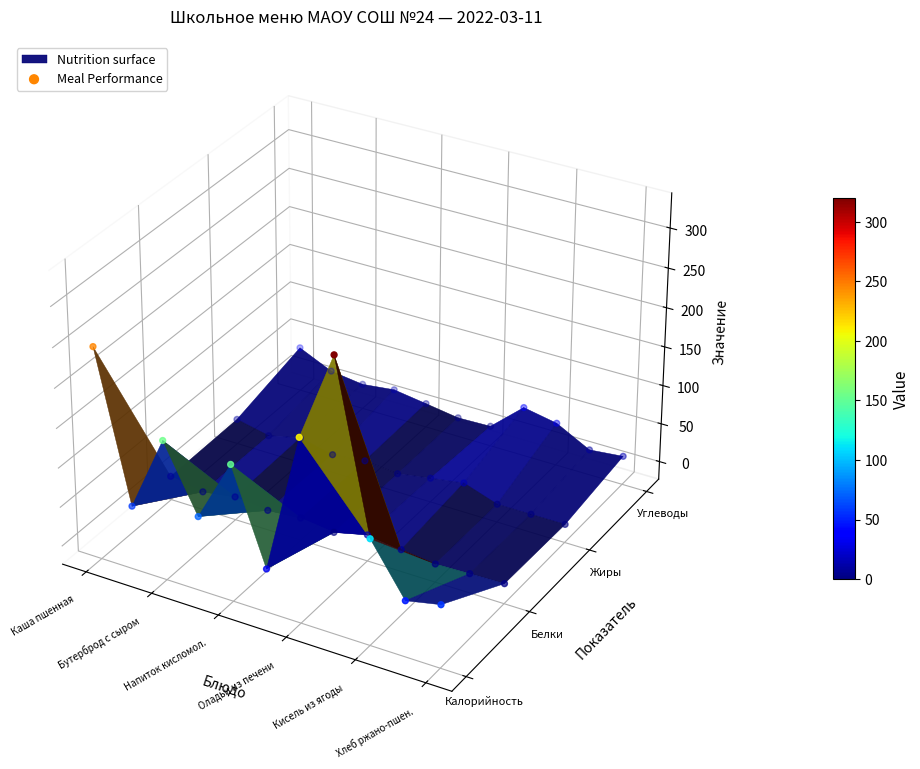

Which category has the lowest value across all series?

Жиры